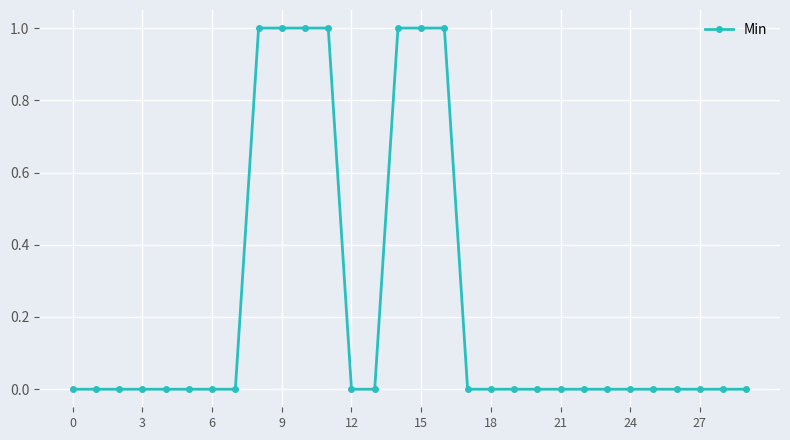

Reading left to right, what are all the values shown in this chart?

0	0	0	0	0	0	0	0	1	1	1	1	0	0	1	1	1	0	0	0	0	0	0	0	0	0	0	0	0	0